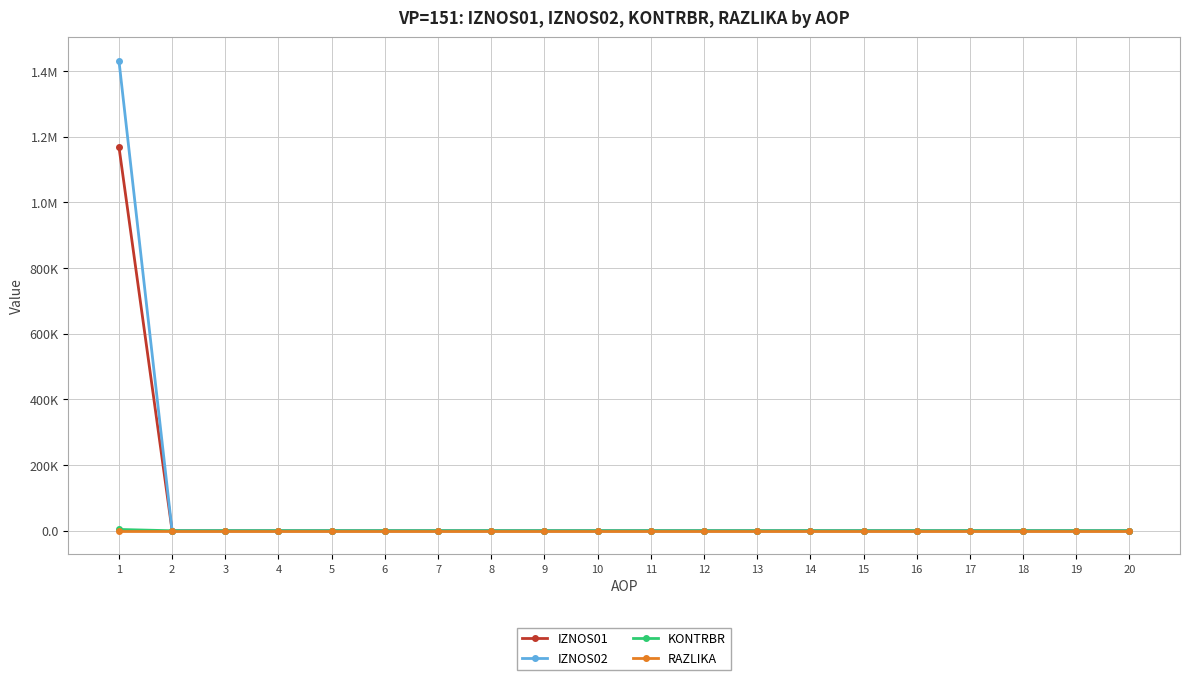

At how many categories does at least one series exceed 553756?

1